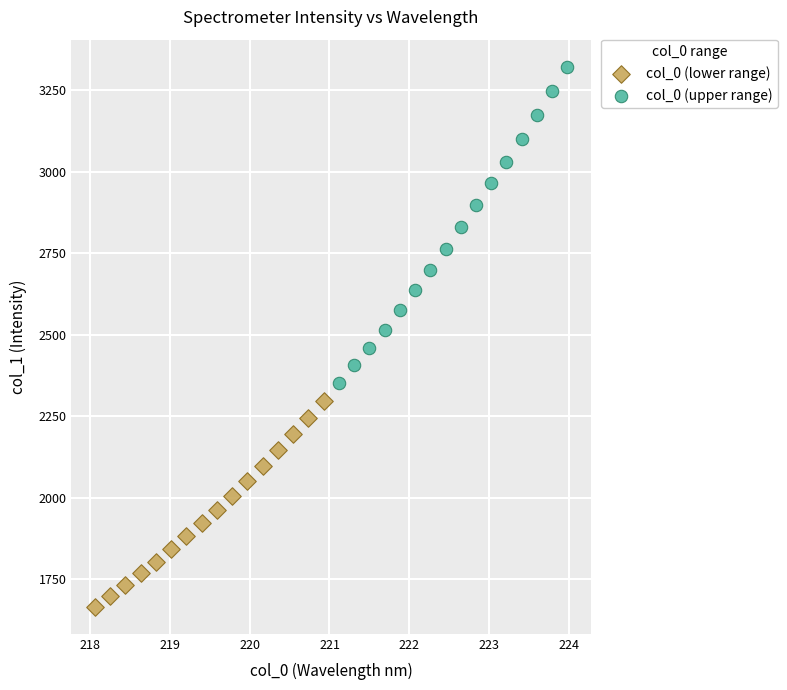

Which series reaches the minimum Y coordinate?

col_0 (lower range)